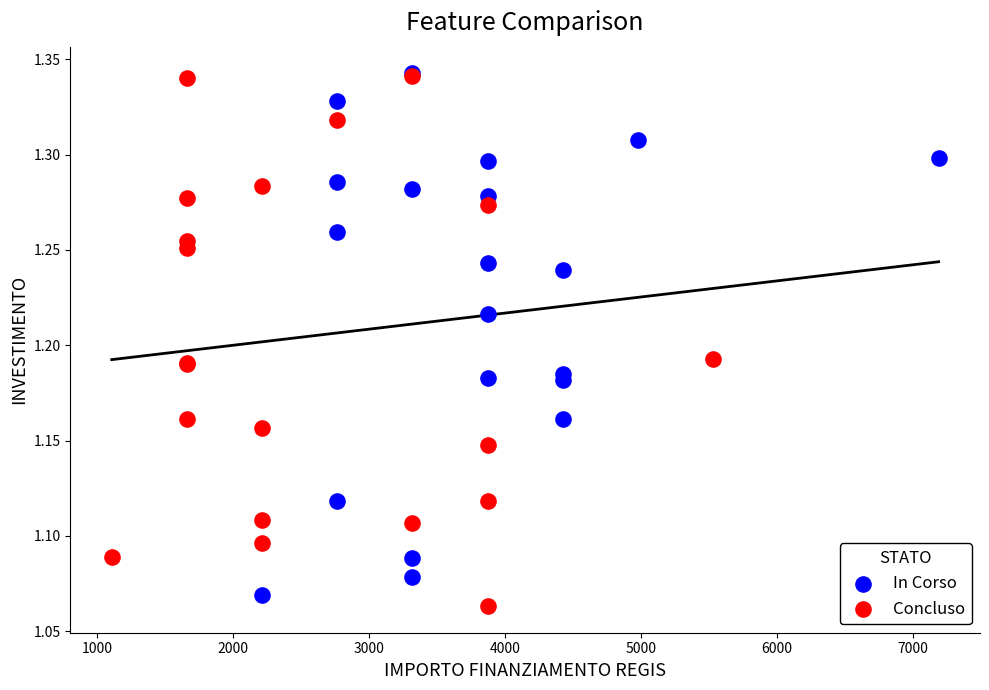

Which series reaches the minimum Y coordinate?

Concluso